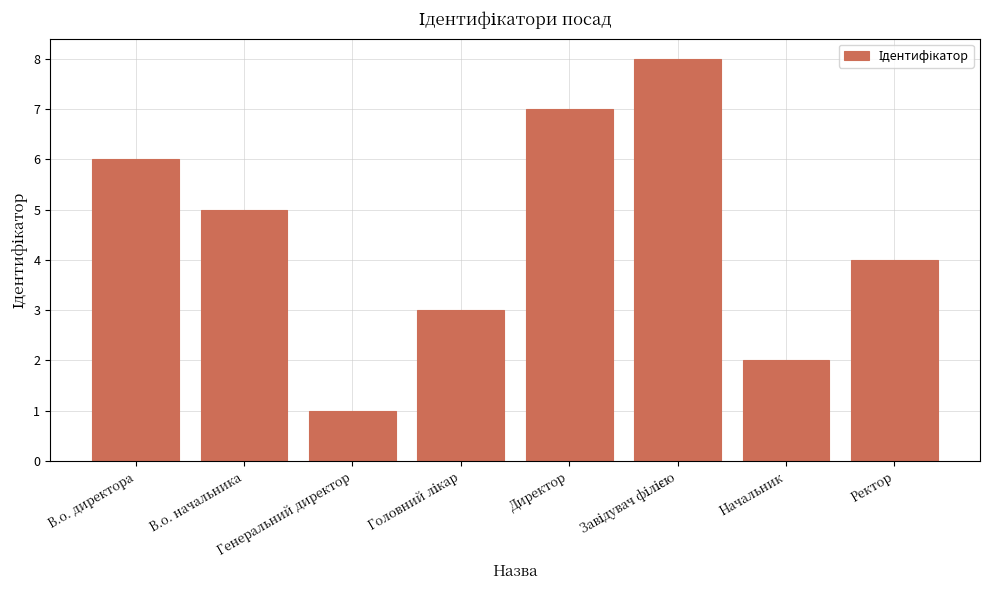

Reading right to left, transcribe all the data shown in this chart.

4	2	8	7	3	1	5	6